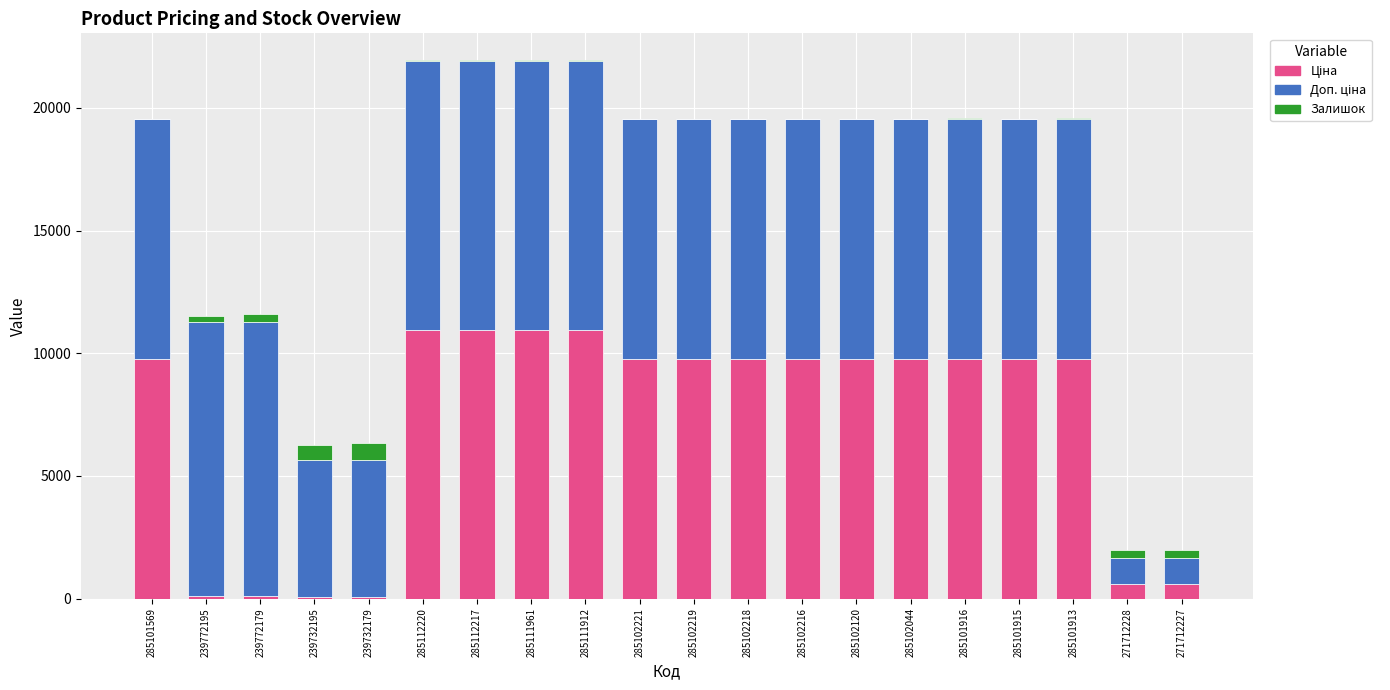

How many data points does each series have?

20